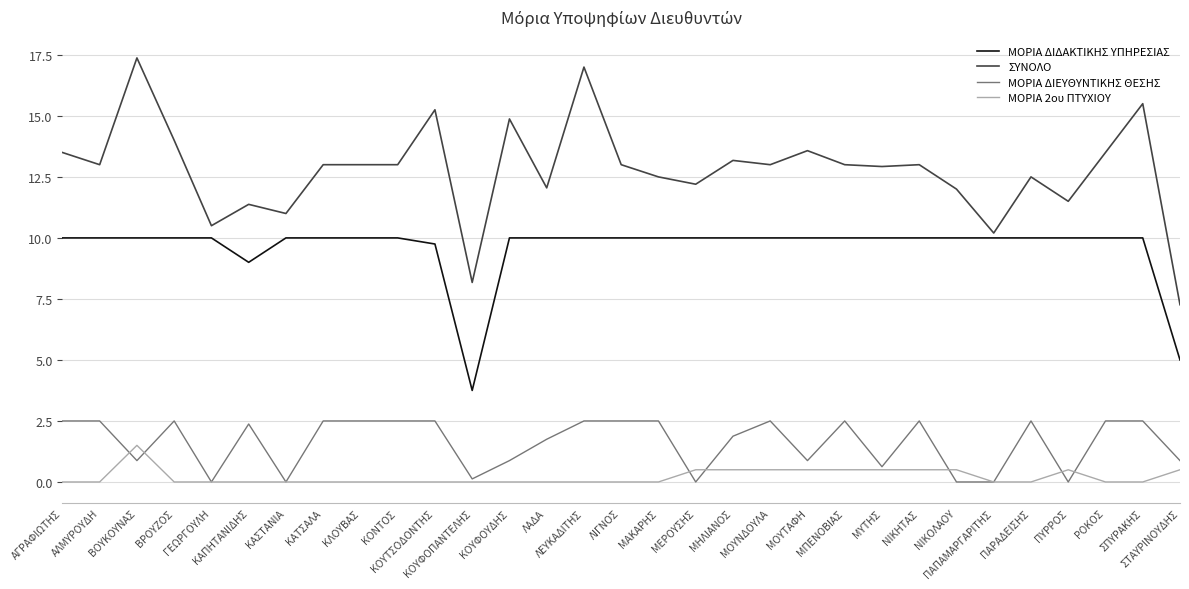

At which label is ΜΟΡΙΑ ΔΙΔΑΚΤΙΚΗΣ ΥΠΗΡΕΣΙΑΣ closest to 6?

ΣΤΑΥΡΙΝΟΥΔΗΣ